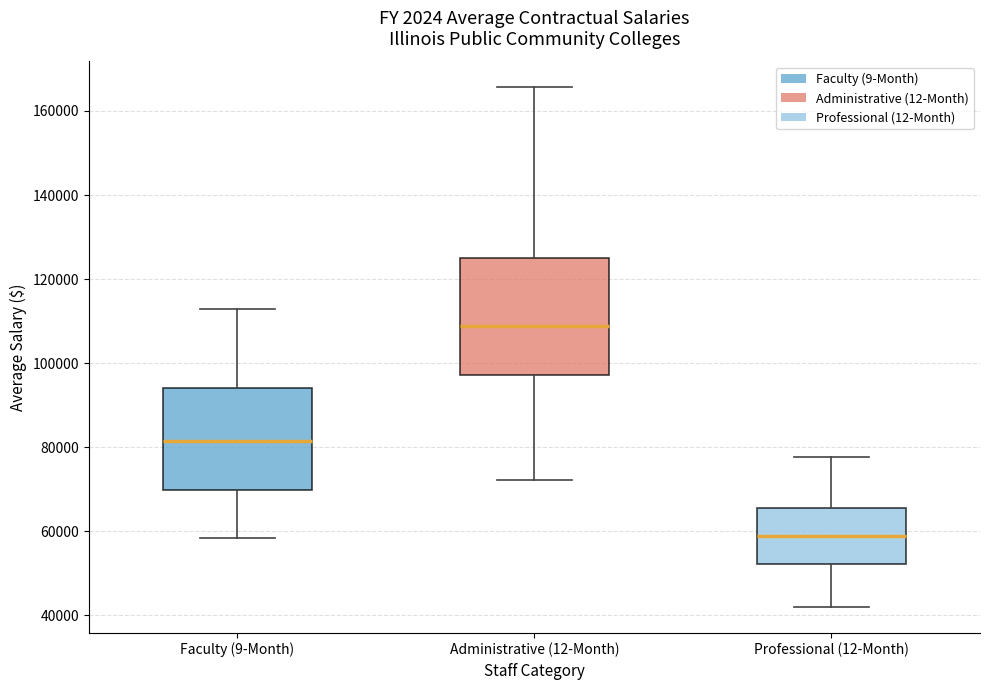

Reading left to right, read every box against the y-axis: the position of its median line, the range the box covers, and the ends of its whiskers. The values are not printed on the chart, so give them approximately, as read against the axis.

Faculty (9-Month): median 82000, box 70000 to 94000, whiskers 58000 to 112000
Administrative (12-Month): median 108000, box 98000 to 126000, whiskers 72000 to 166000
Professional (12-Month): median 58000, box 52000 to 66000, whiskers 42000 to 78000